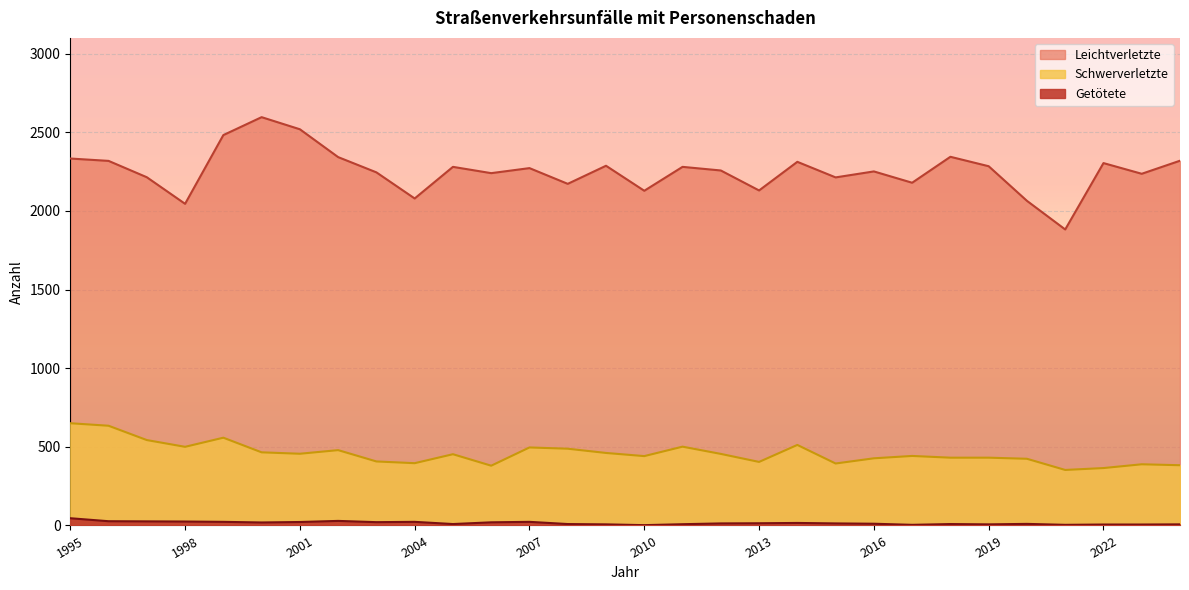

Does the chart display data point markers on the line(s)?

No